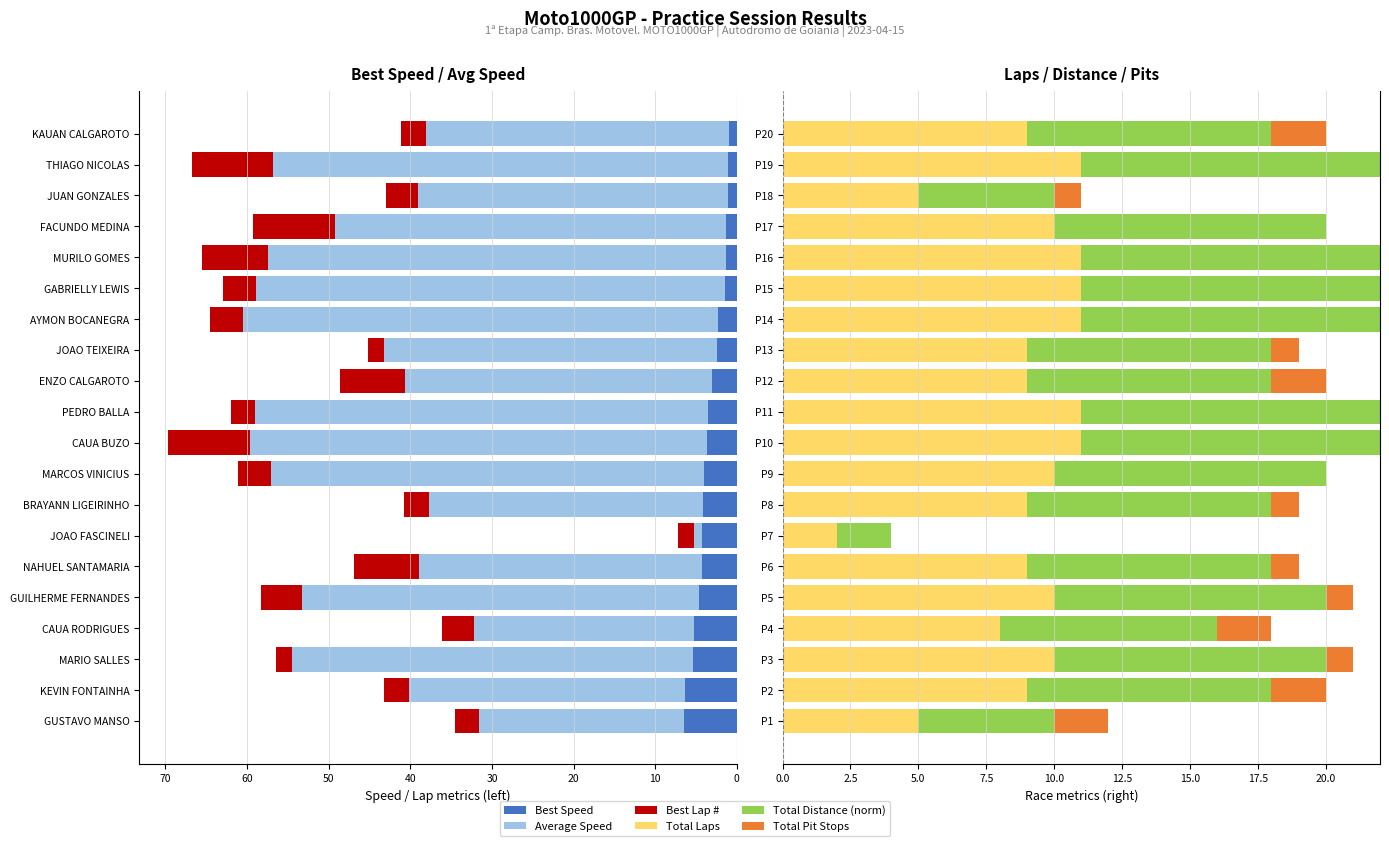

Where is Average Speed nearest to the value 29?

CAUA RODRIGUES